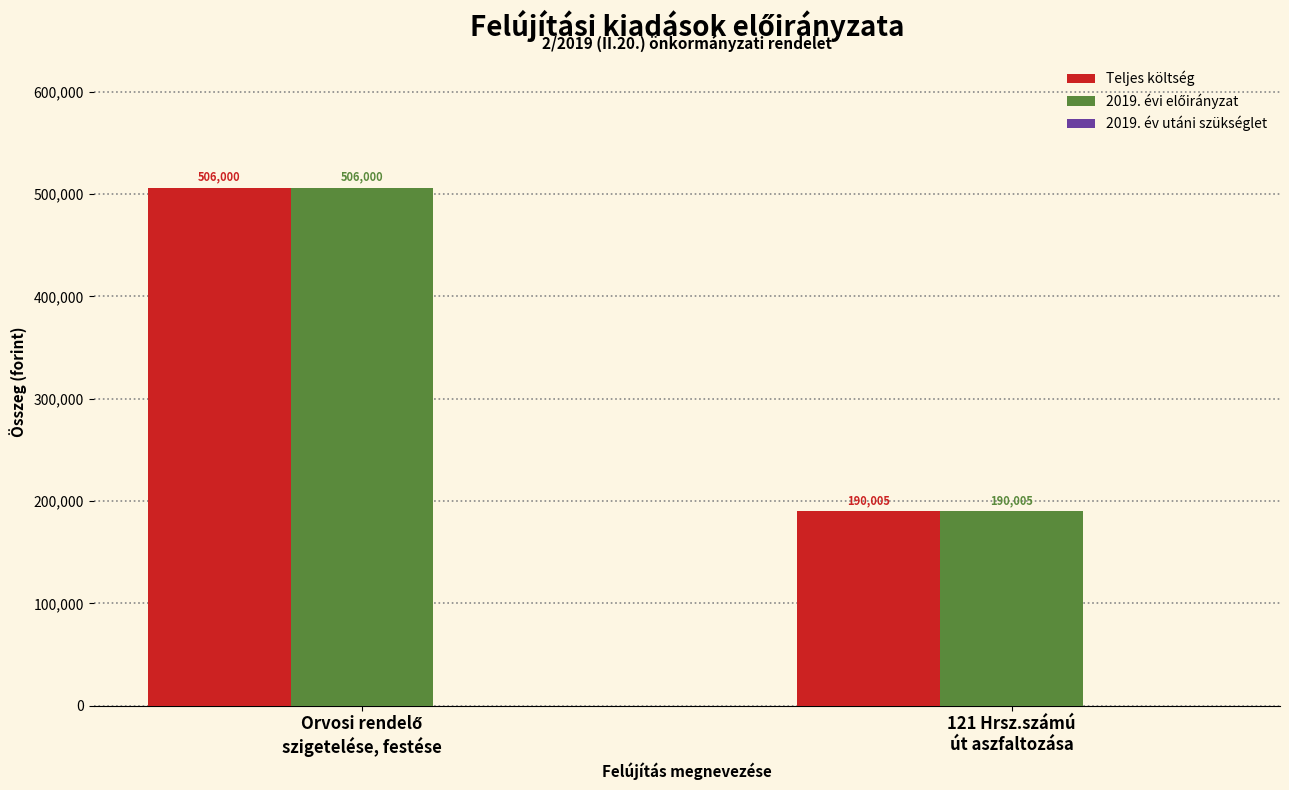

What is the smallest value displayed?

190005